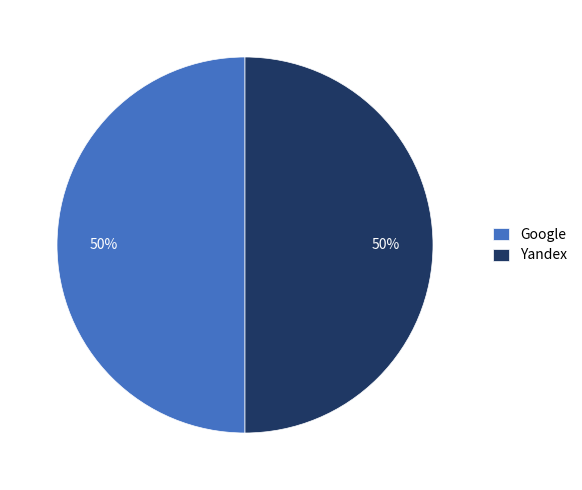

How many segments does this pie chart have?

2